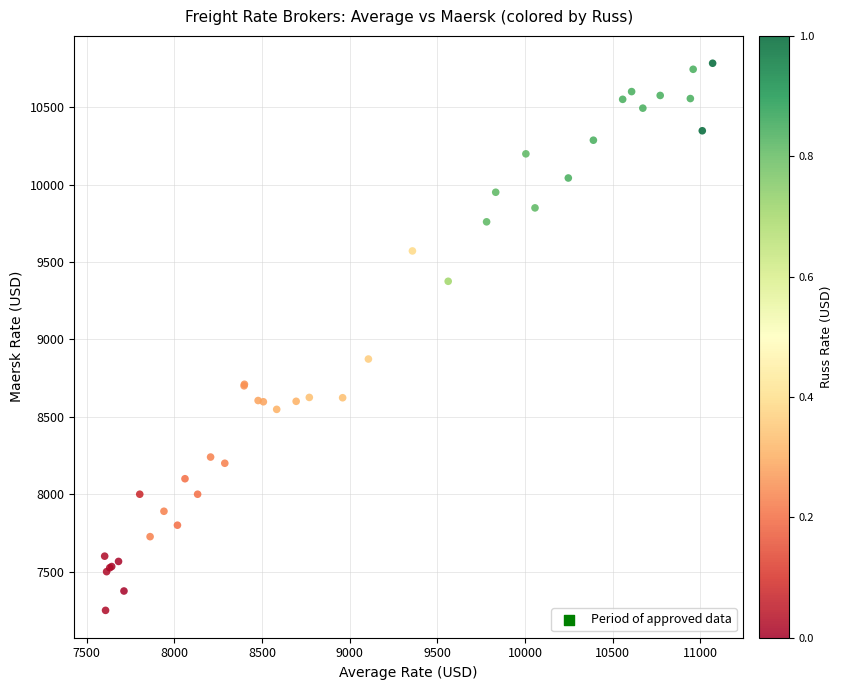

What Y value in the scatter plot is closest to 9016?

8873